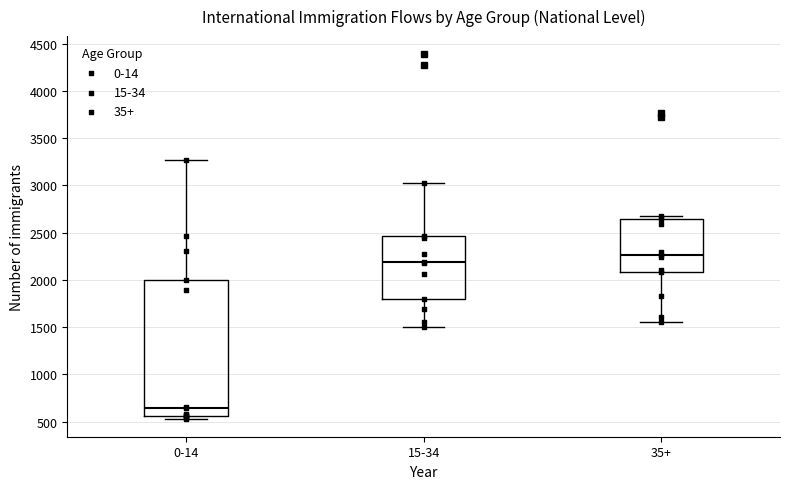

Reading left to right, read every box against the y-axis: the position of its median line, the range the box covers, and the ends of its whiskers. The values are not printed on the chart, so give them approximately, as read against the axis.

0-14: median 650, box 550 to 2000, whiskers 550 (just below the box's lower edge) to 3250
15-34: median 2200, box 1800 to 2450, whiskers 1500 to 3050
35+: median 2250, box 2100 to 2650, whiskers 1550 to 2650 (just above the box's upper edge)